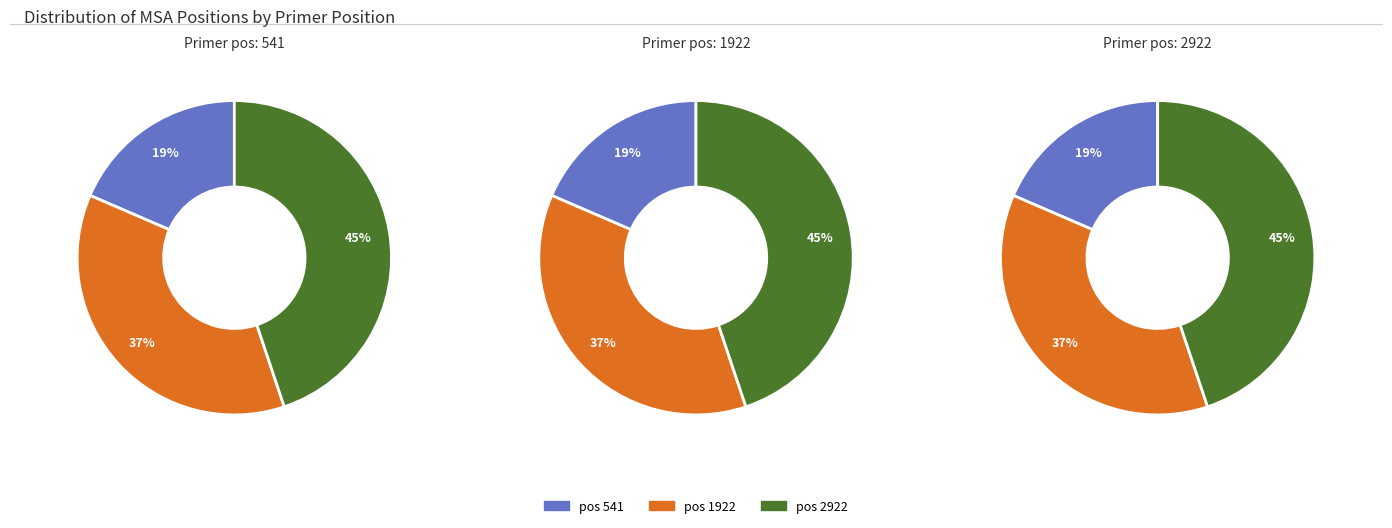

Combined, what portion of the pie is 1922 and 2922?

81.5%